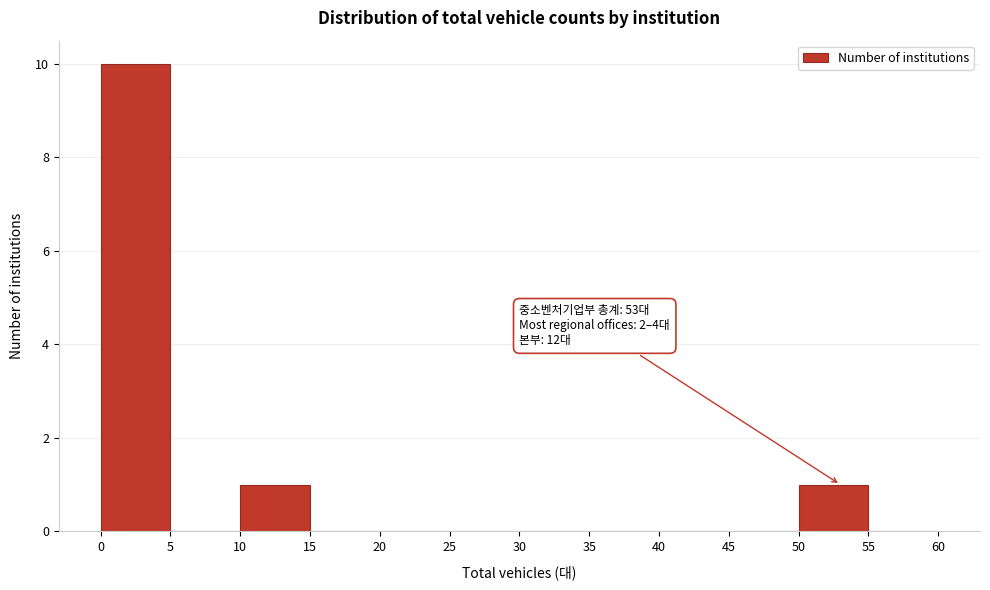

Which range on the x-axis has the tallest bar?

0 to 5